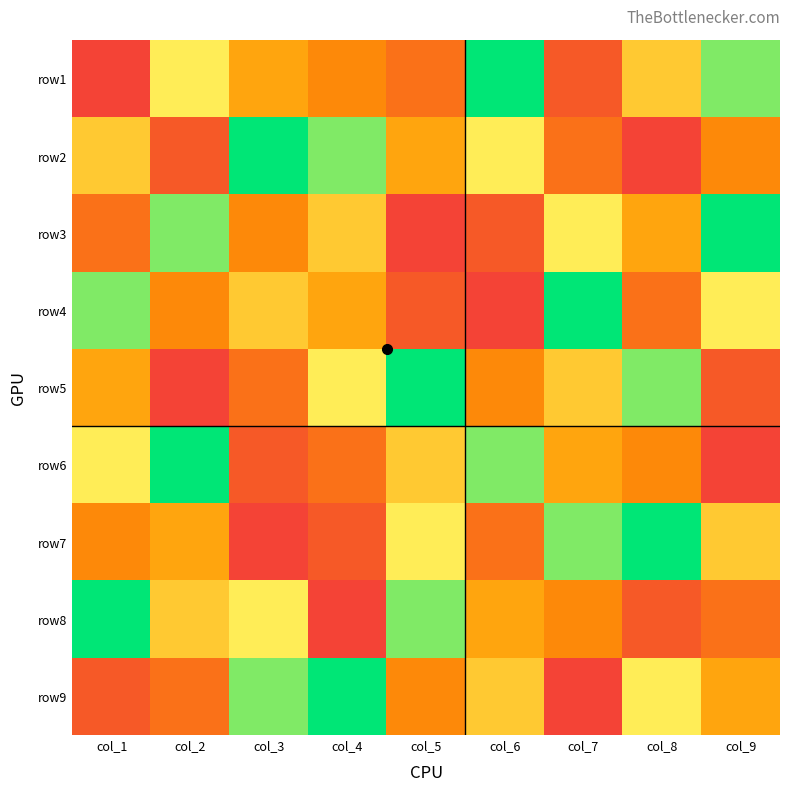

Which category has the highest value across all series?

col_1